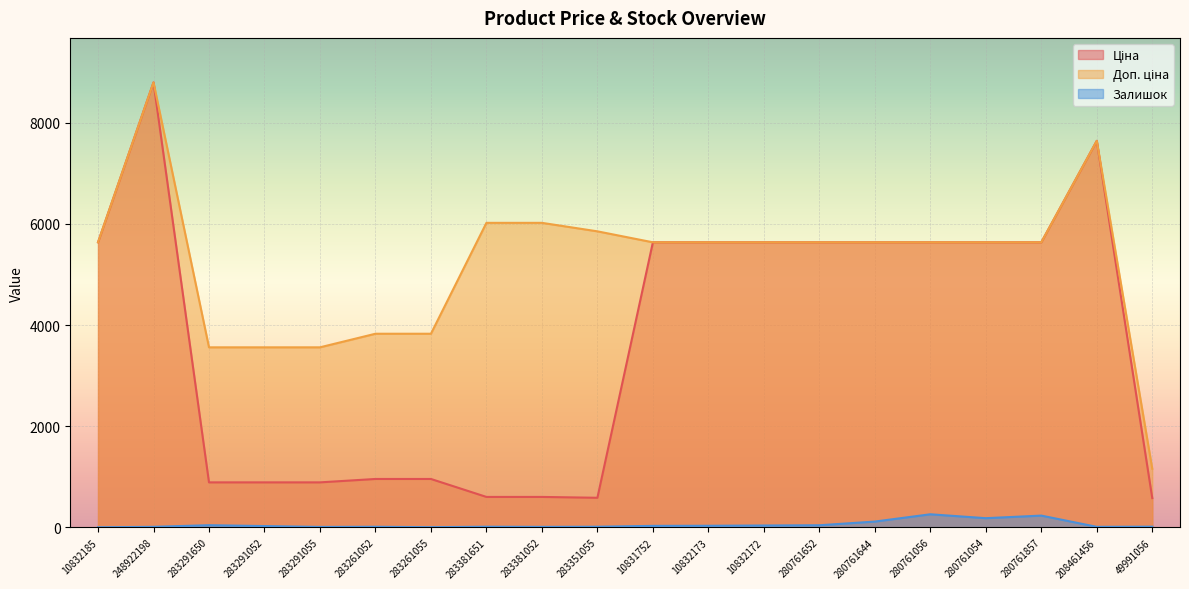

What is the difference between the highest and lowest values at 283291052?

3533.7